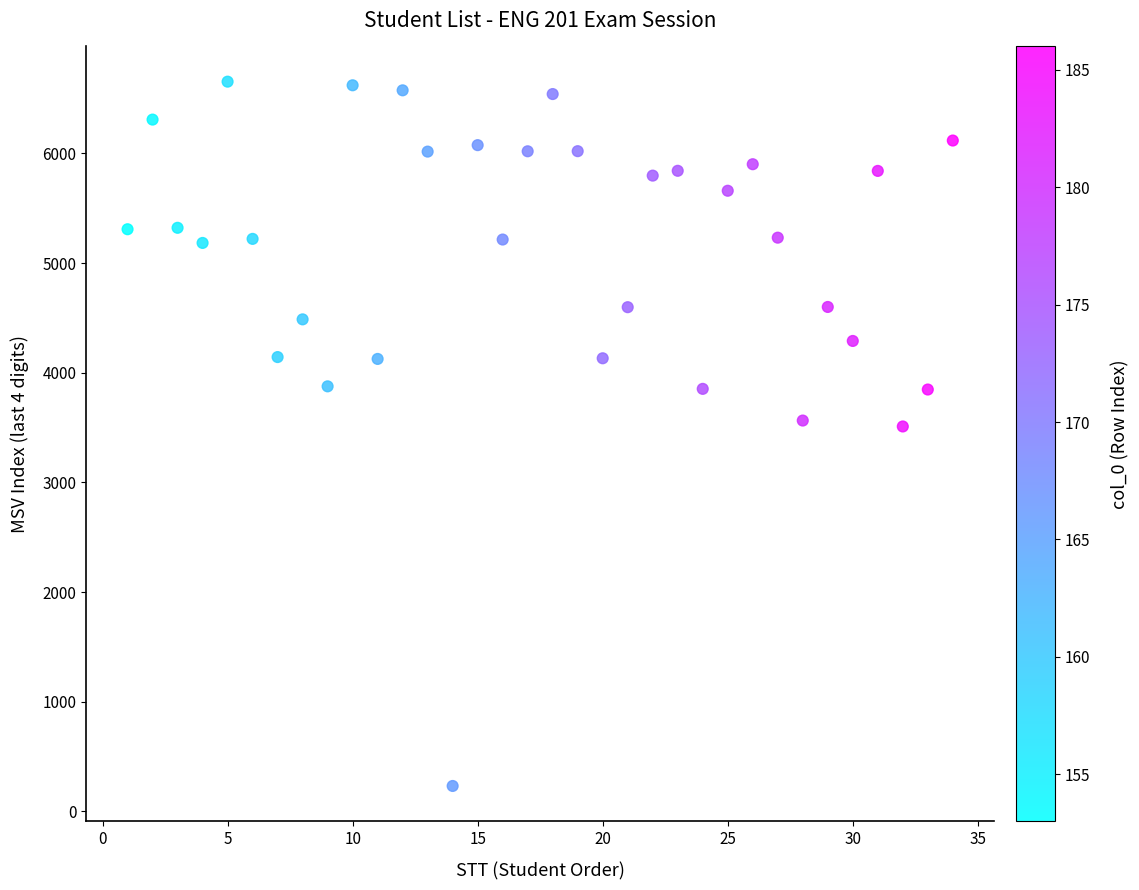

What is the range of Y values (max minus min)?

6424